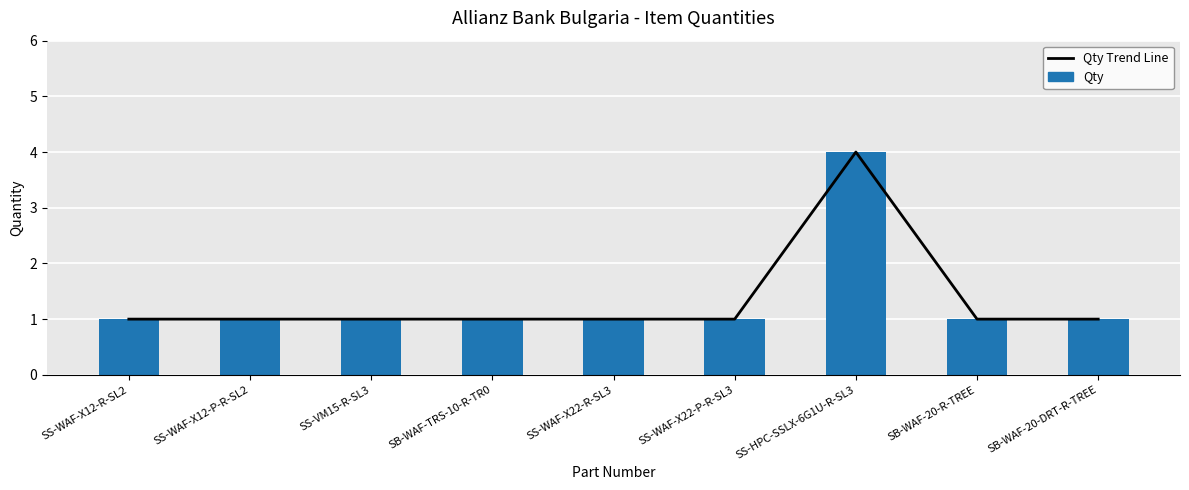

What is the label of the 5th bar from the left?

SS-WAF-X22-R-SL3